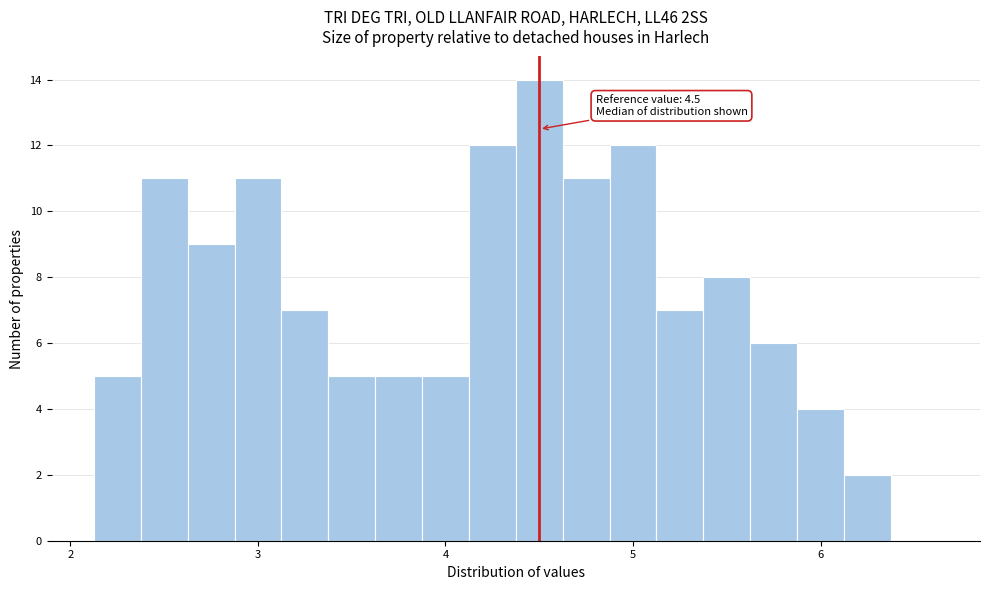

Read against the x-axis, roughly where is the centre of the tallest bar?

4.5